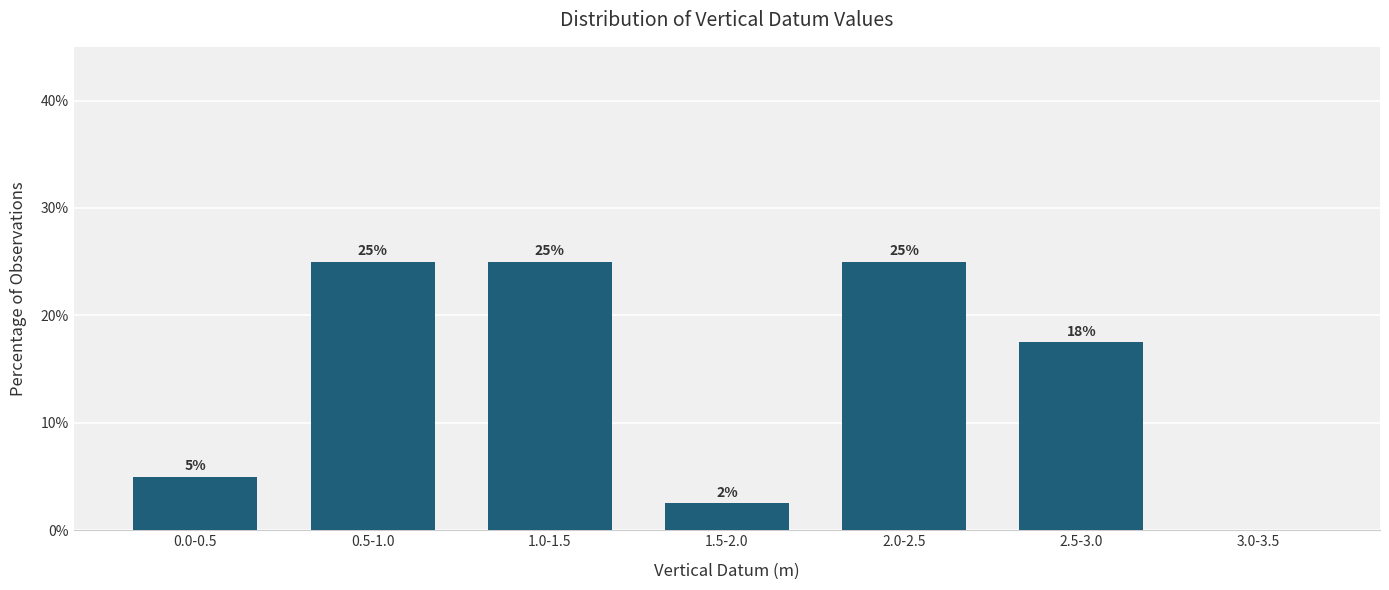

Which has a higher value, 1.5-2.0 or 2.5-3.0?

2.5-3.0